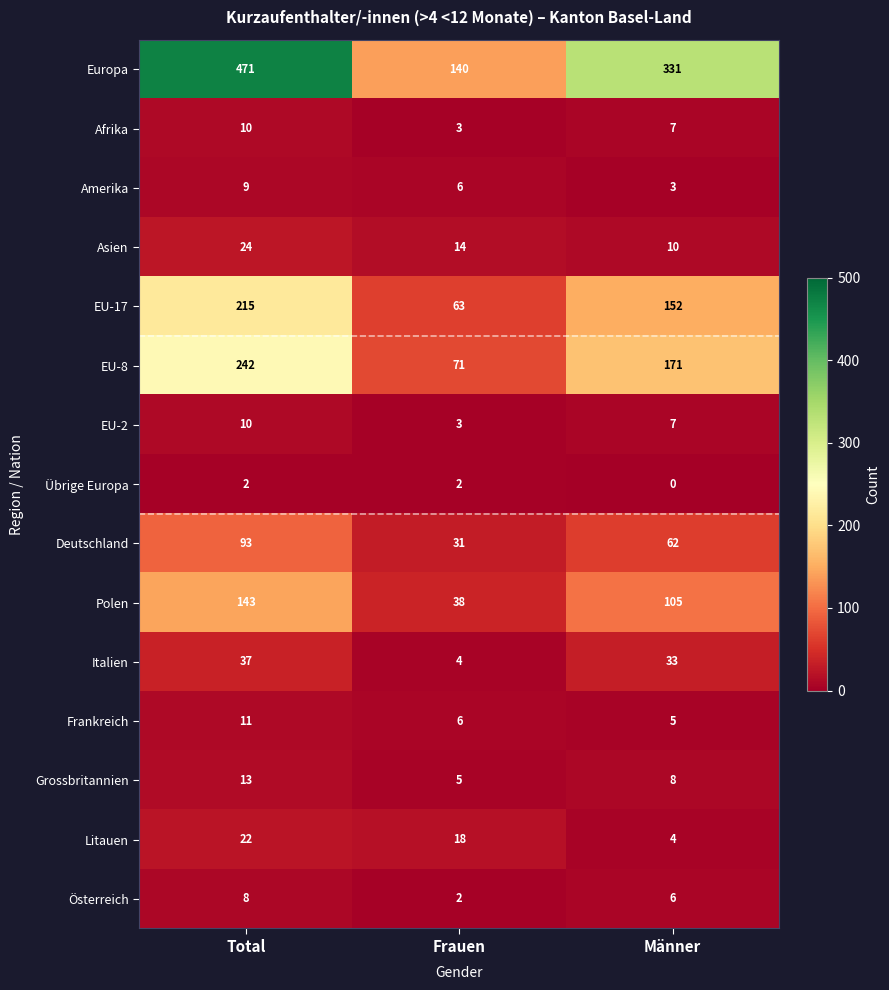

Rank the categories by Polen value from highest to lowest.

Total, Männer, Frauen